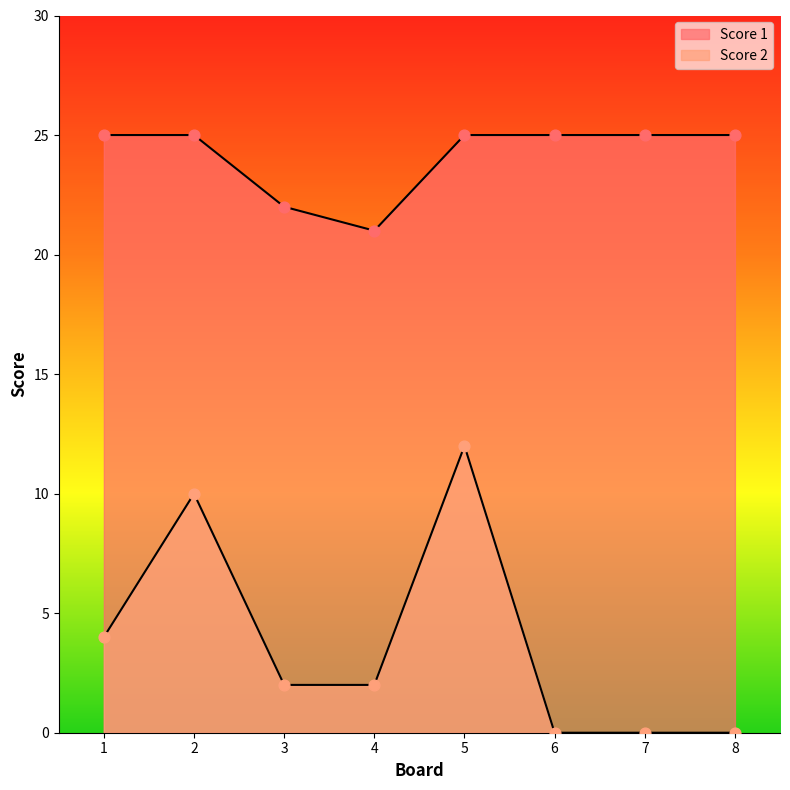

Which series reaches the minimum Y coordinate?

Score 2